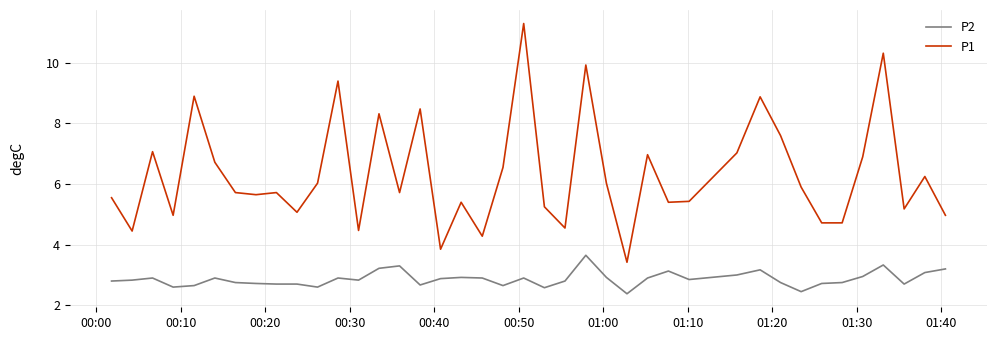

How many distinct data groups are displayed?

2